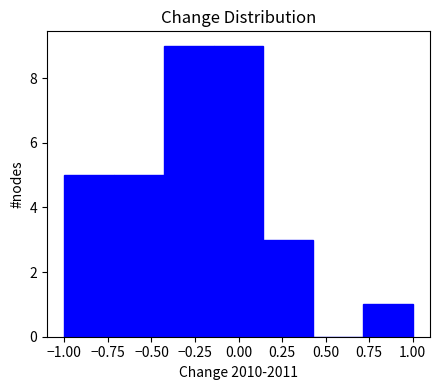

Reading left to right, list every bar in this chart as the range it spans on the x-axis followed by its height. Neither the bar edges nor the heights are printed on the chart, so give them approximately, as read against the axes.

-1.00 to -0.70: 5
-0.70 to -0.45: 5
-0.45 to -0.15: 9
-0.15 to 0.15: 9
0.15 to 0.45: 3
0.45 to 0.70: 0
0.70 to 1.00: 1